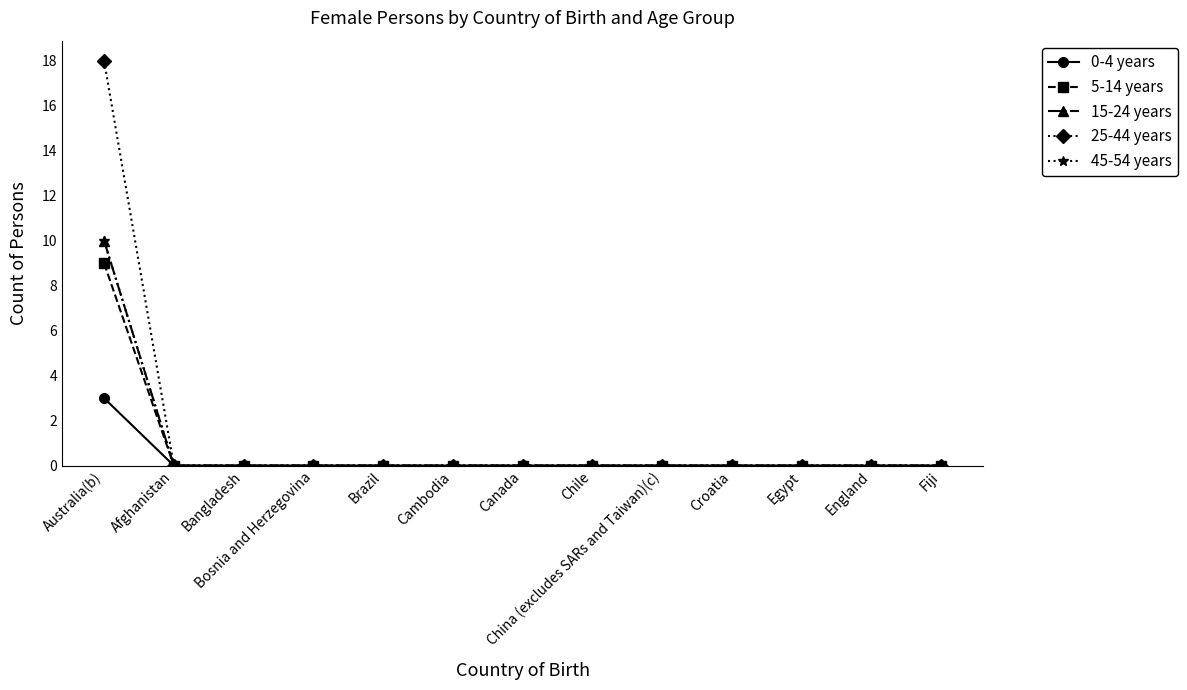

True or false: 45-54 years has more than 2 interior local peaks.

False